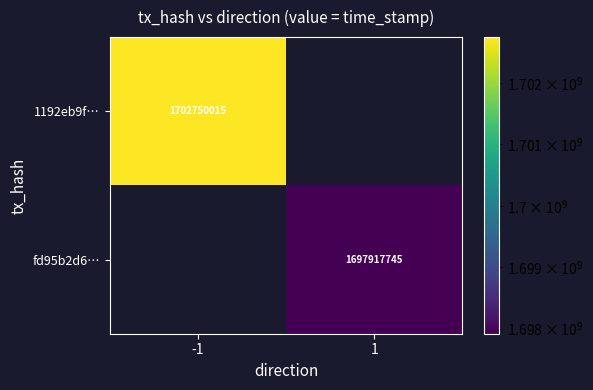

What is the maximum value shown in the chart?

1702750015.0